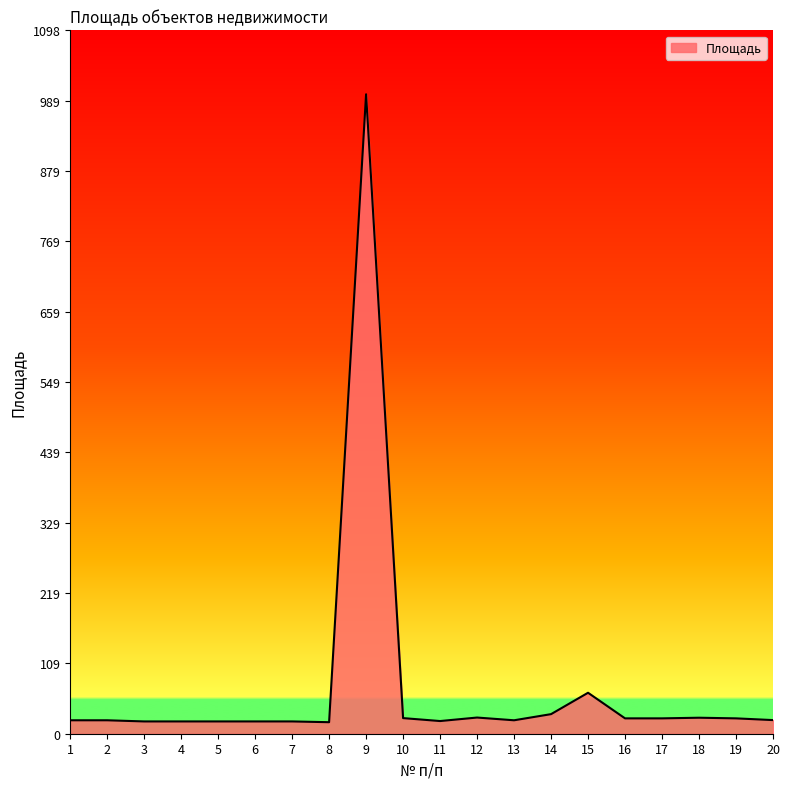

What is the difference between the maximum and minimum values?

981.0